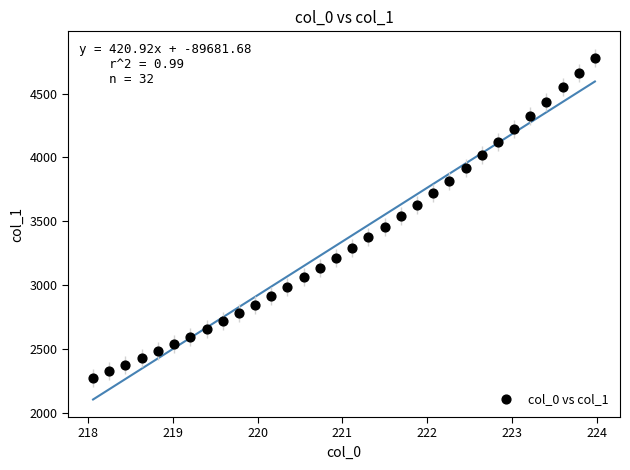

What is the range of X values (max minus min)?

5.9